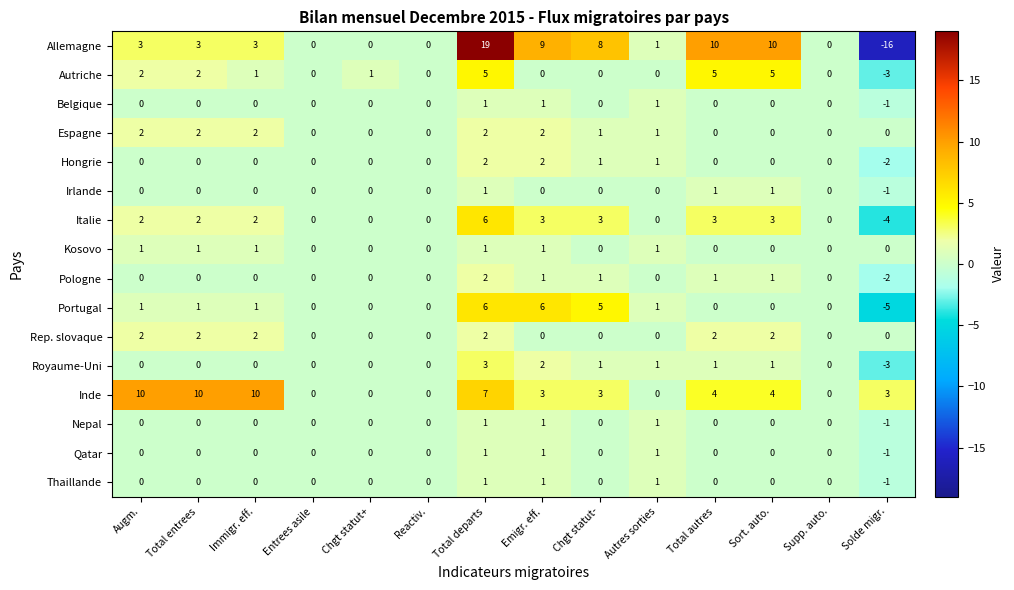

What is the sum of all Inde values?

54